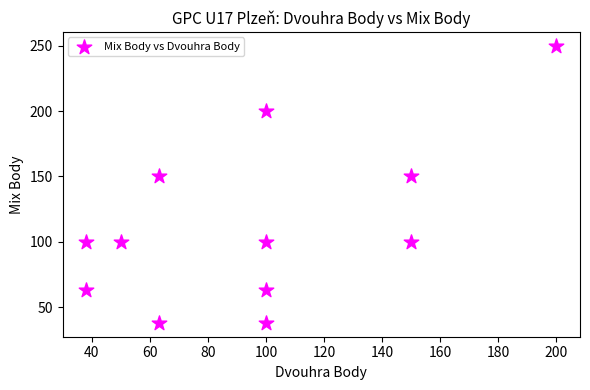

What is the average Y value?

113